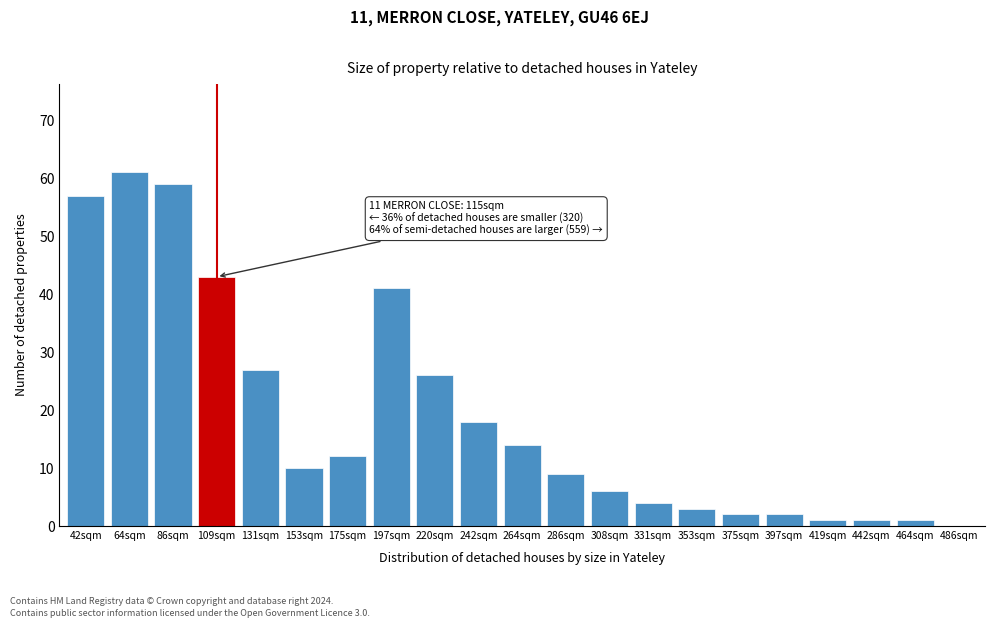

Reading left to right, list all the values displayed in this chart.

42sqm=57	64sqm=61	86sqm=59	109sqm=43	131sqm=27	153sqm=10	175sqm=12	197sqm=41	220sqm=26	242sqm=18	264sqm=14	286sqm=9	308sqm=6	331sqm=4	353sqm=3	375sqm=2	397sqm=2	419sqm=1	442sqm=1	464sqm=1	486sqm=0